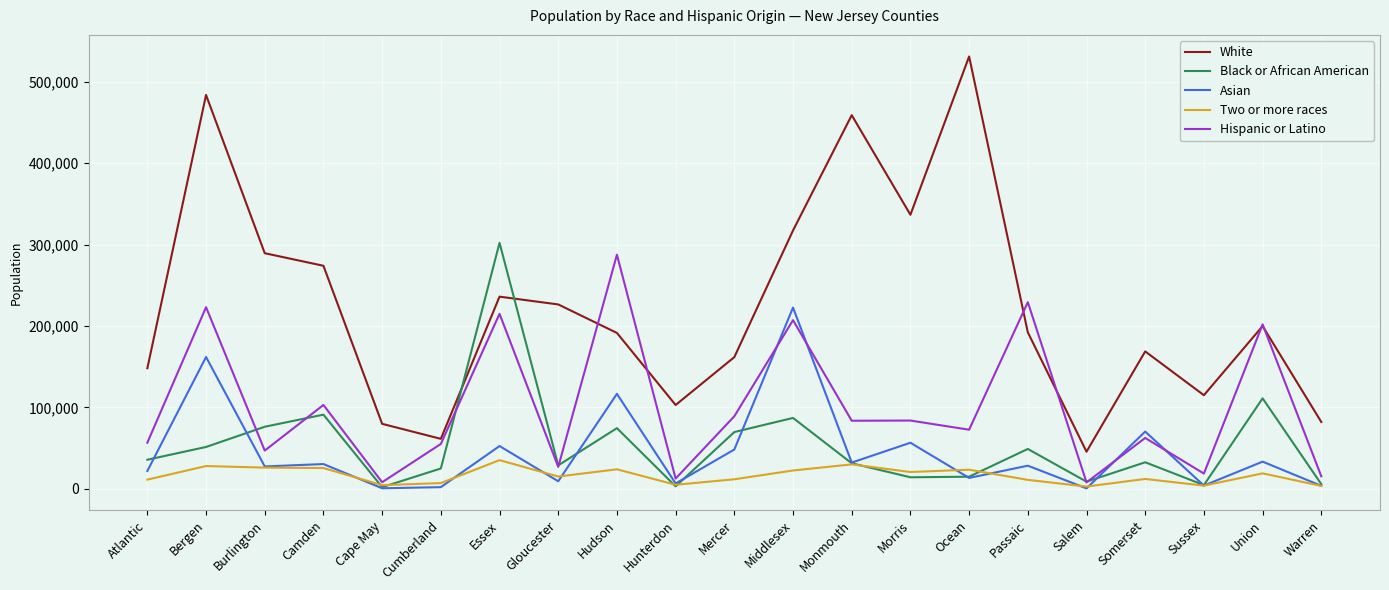

Is the value of Hispanic or Latino at Monmouth greater than the value of Black or African American at Essex?

No